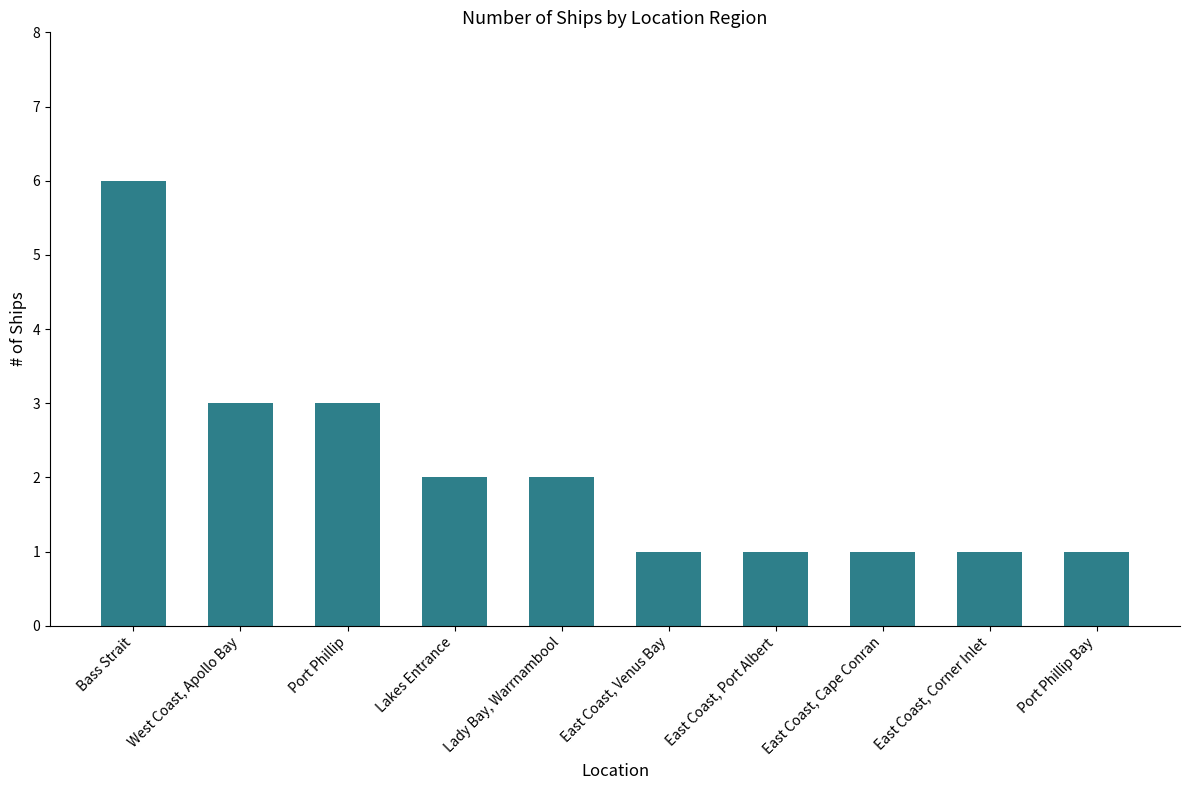

What is the ratio of the value at East Coast, Venus Bay to the value at West Coast, Apollo Bay?

0.3